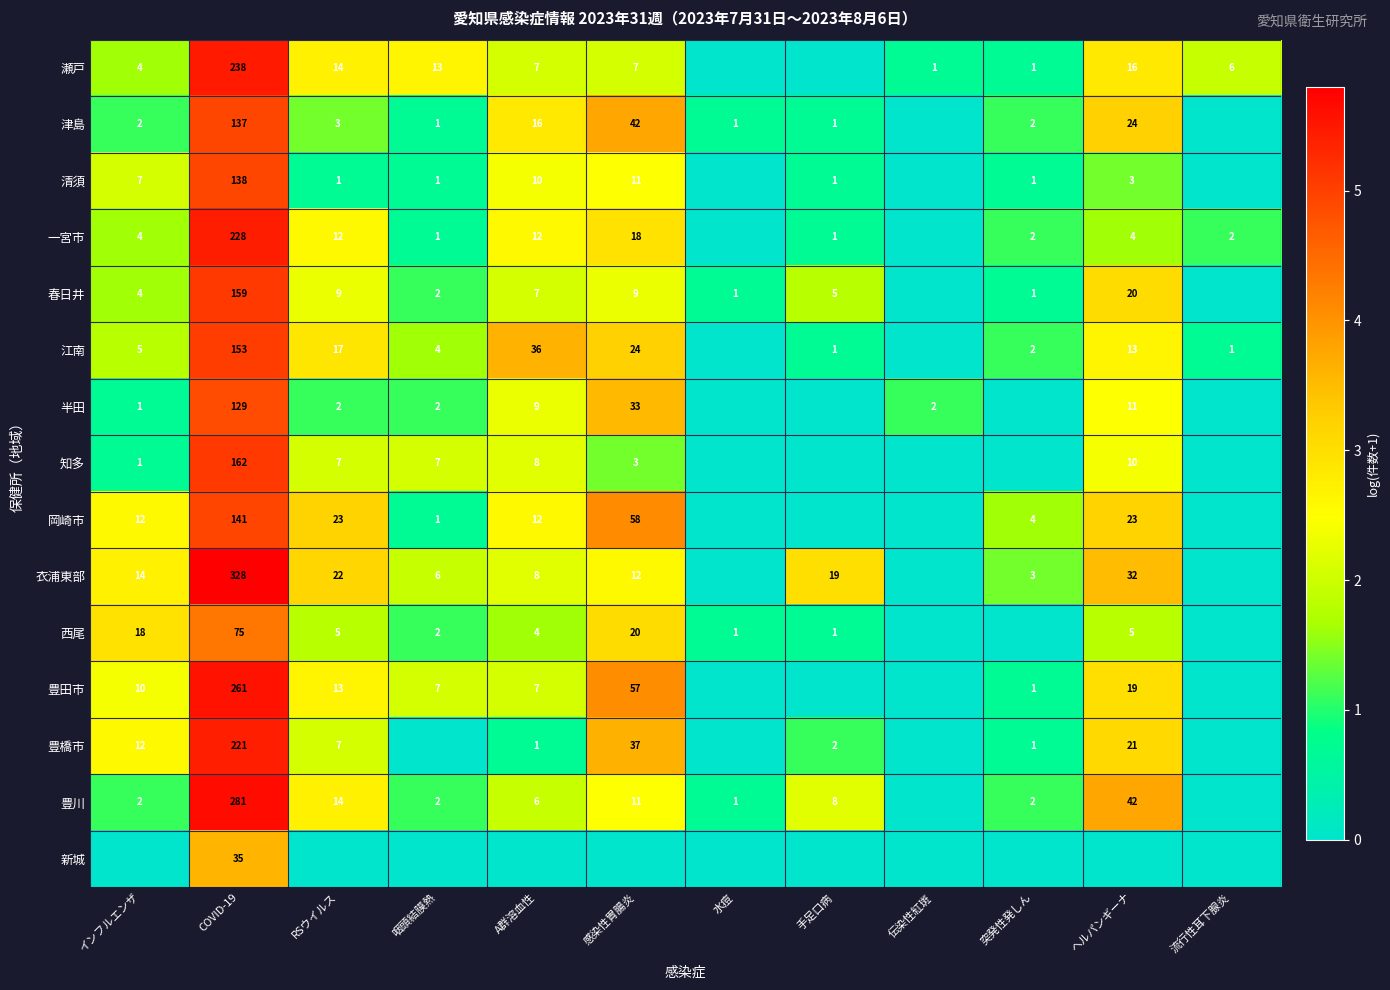

Is the value of 岡崎市 at 突発性発しん greater than the value of 衣浦東部 at ヘルパンギーナ?

No